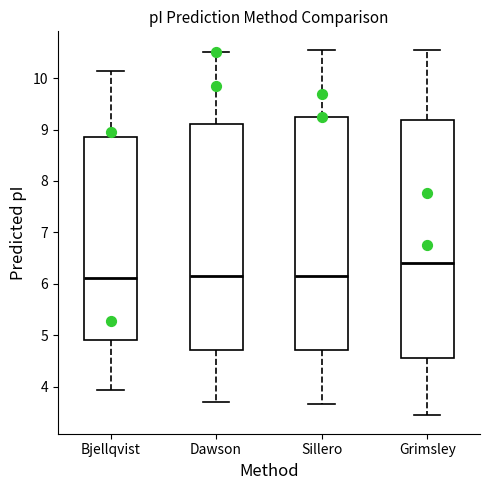

Where does the upper whisker of the box for Grimsley end on the y-axis? The values are not printed on the chart, so give them approximately, as read against the axis.

10.6